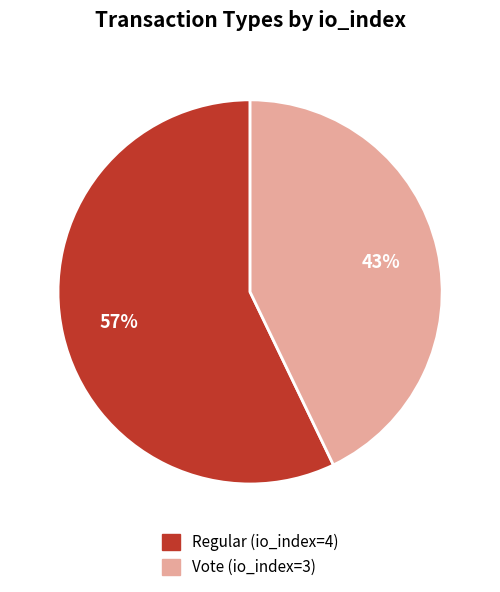

To the nearest percent, what percentage of the pie is Vote (io_index=3)?

43%